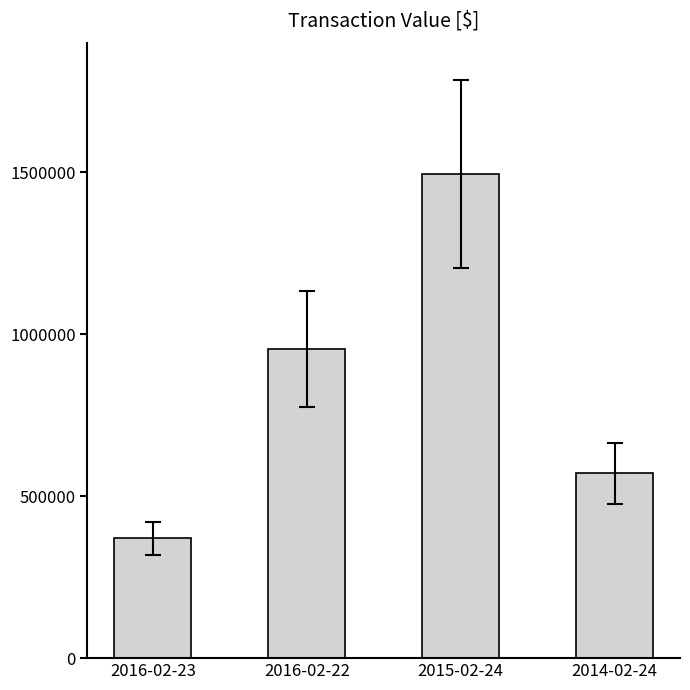

What is the average value?

847282